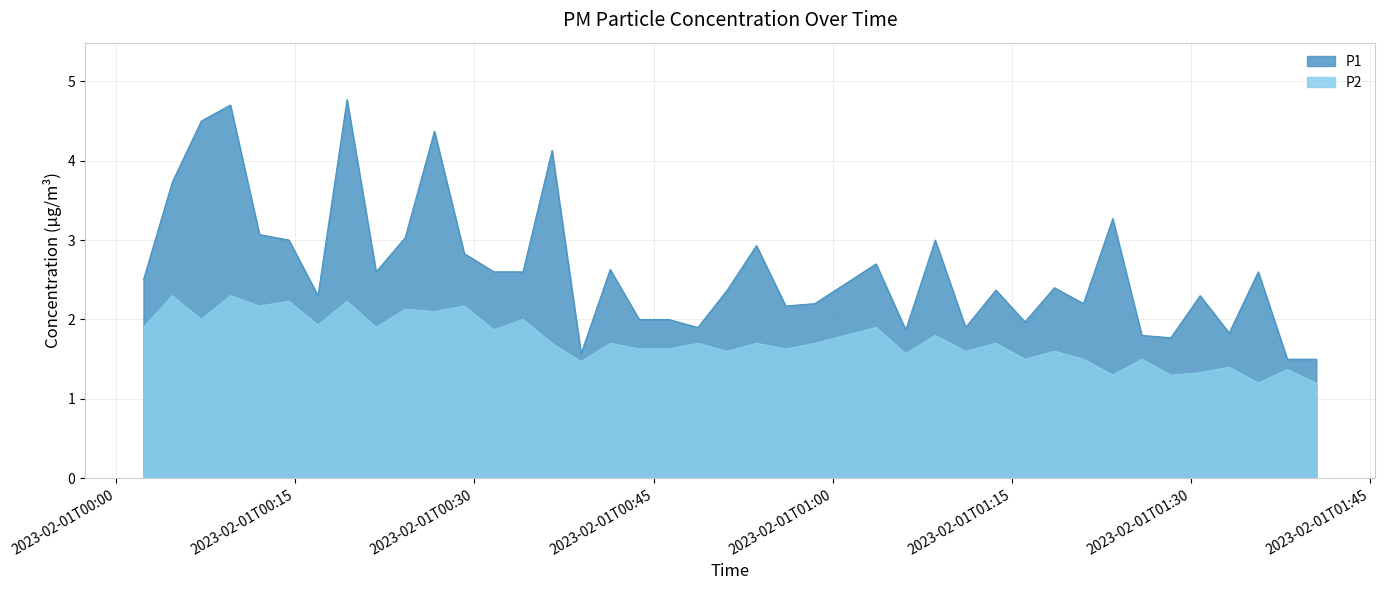

What is the lowest value of the P1 series?

1.5